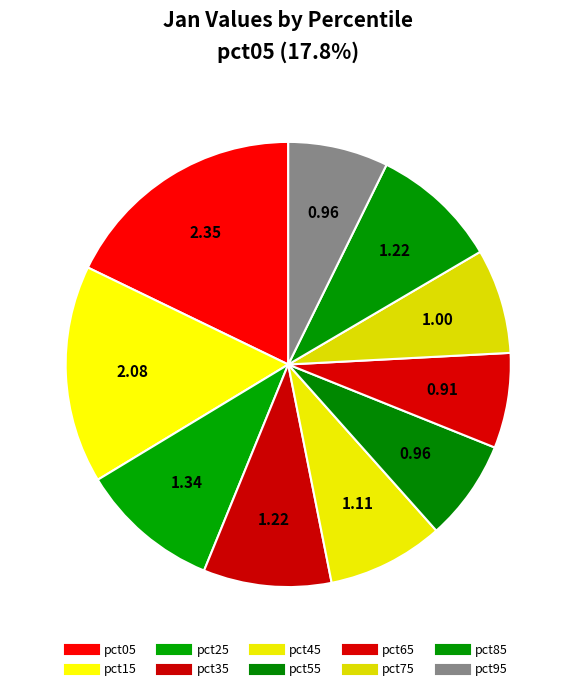

What percentage is NOT represented by pct05?

82.2%